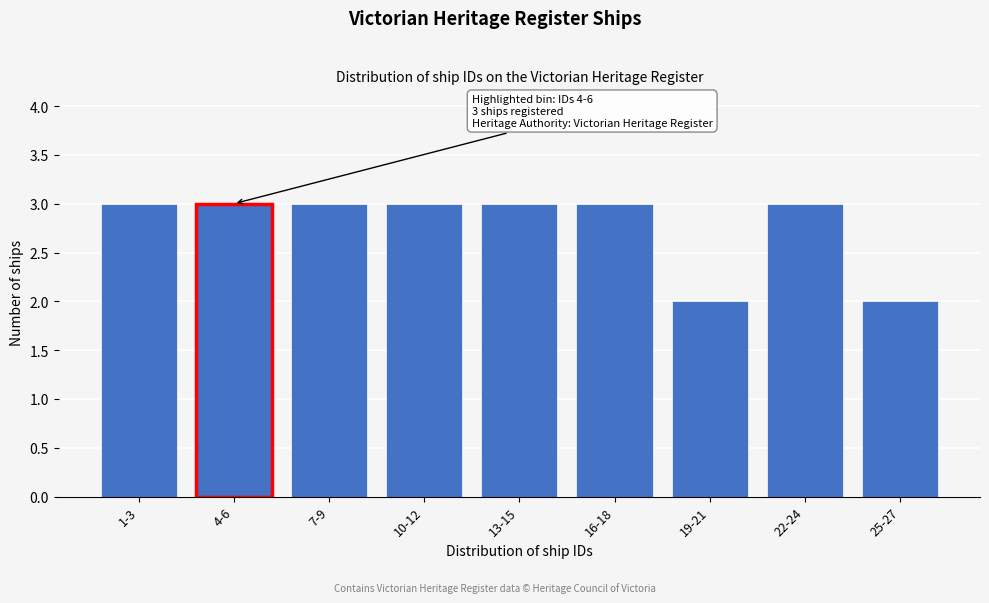

Reading right to left, list all the values displayed in this chart.

25-27=2	22-24=3	19-21=2	16-18=3	13-15=3	10-12=3	7-9=3	4-6=3	1-3=3